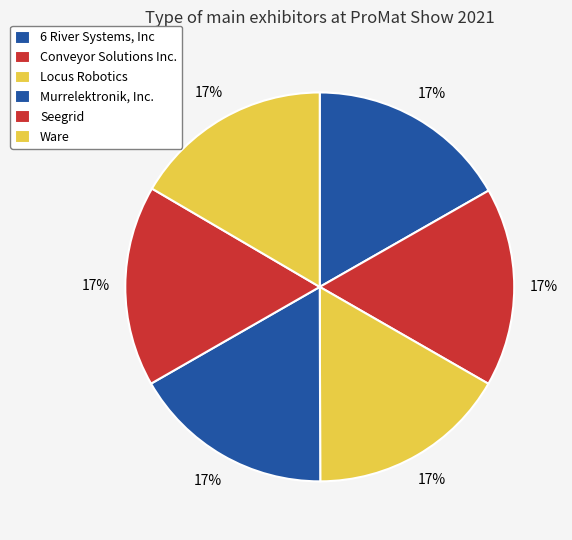

How many segments does this pie chart have?

6